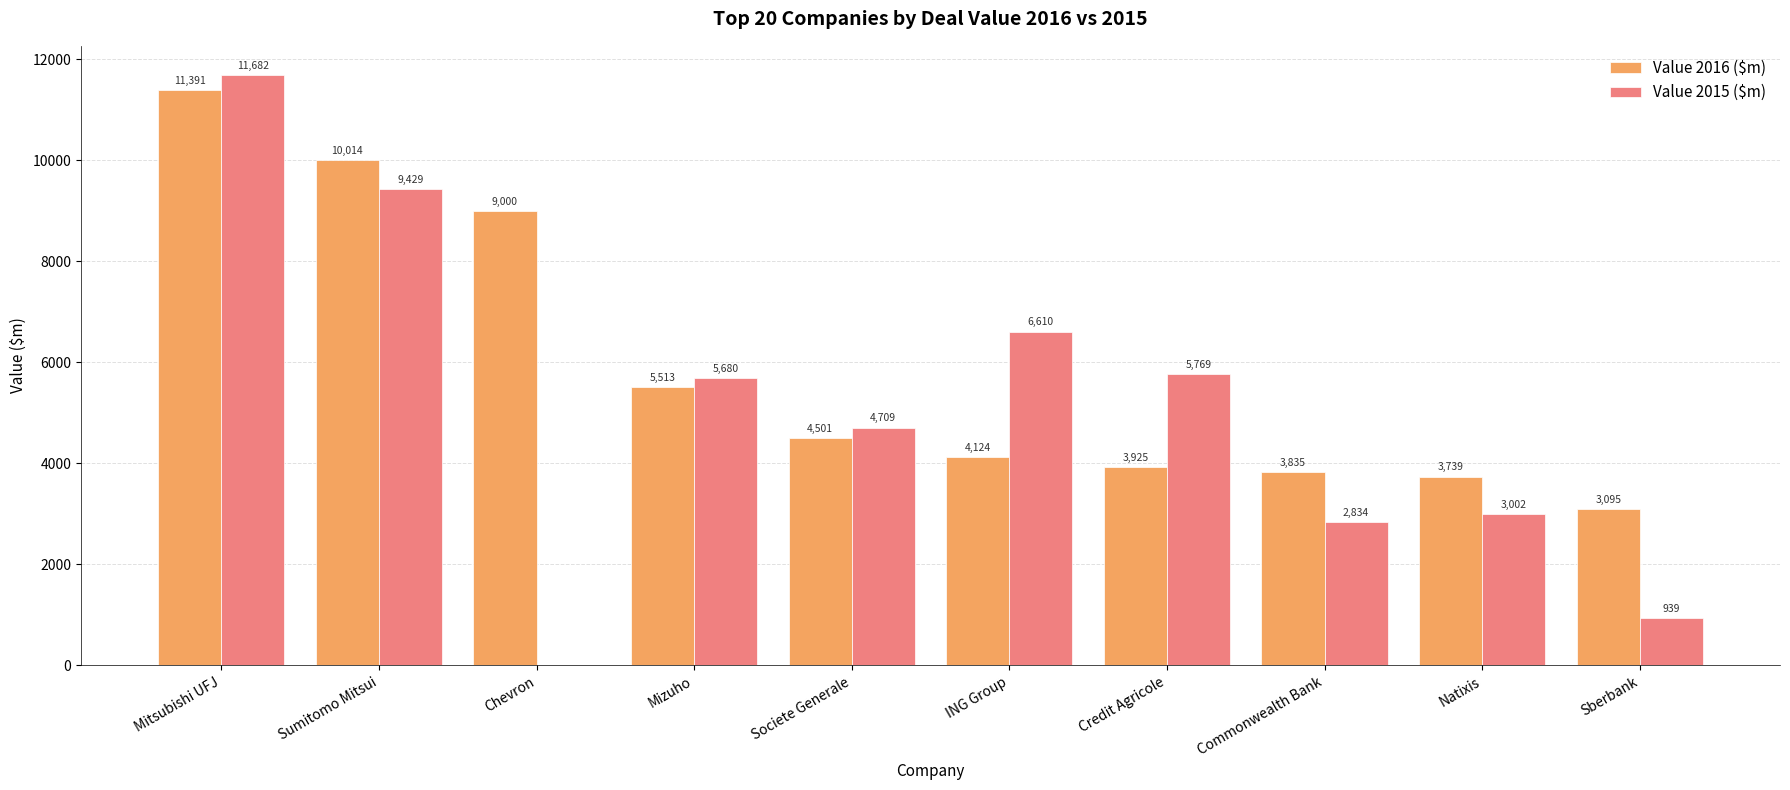

Reading left to right, what are all the values shown in this chart?

Value 2016 ($m): Mitsubishi UFJ=11391	Sumitomo Mitsui=10014	Chevron=9000	Mizuho=5513	Societe Generale=4501	ING Group=4124	Credit Agricole=3925	Commonwealth Bank=3835	Natixis=3739	Sberbank=3095
Value 2015 ($m): Mitsubishi UFJ=11682	Sumitomo Mitsui=9429	Chevron=0	Mizuho=5680	Societe Generale=4709	ING Group=6610	Credit Agricole=5769	Commonwealth Bank=2834	Natixis=3002	Sberbank=939